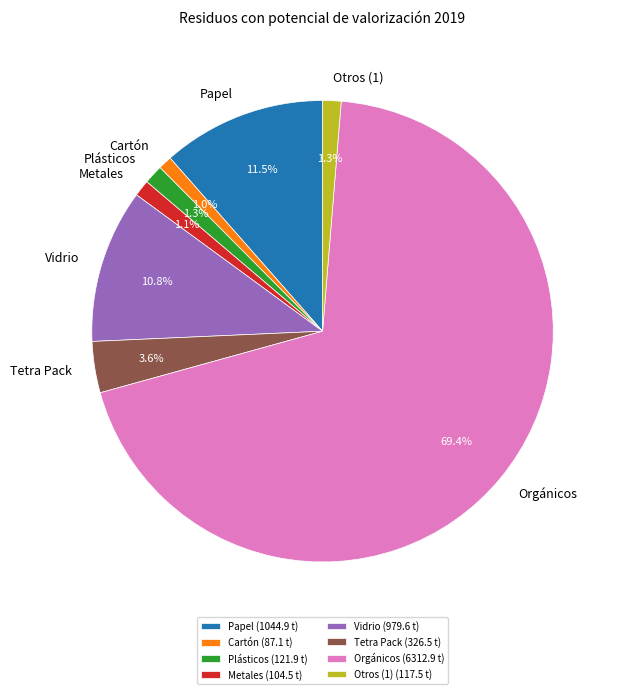

What is the largest slice in the pie chart?

Orgánicos